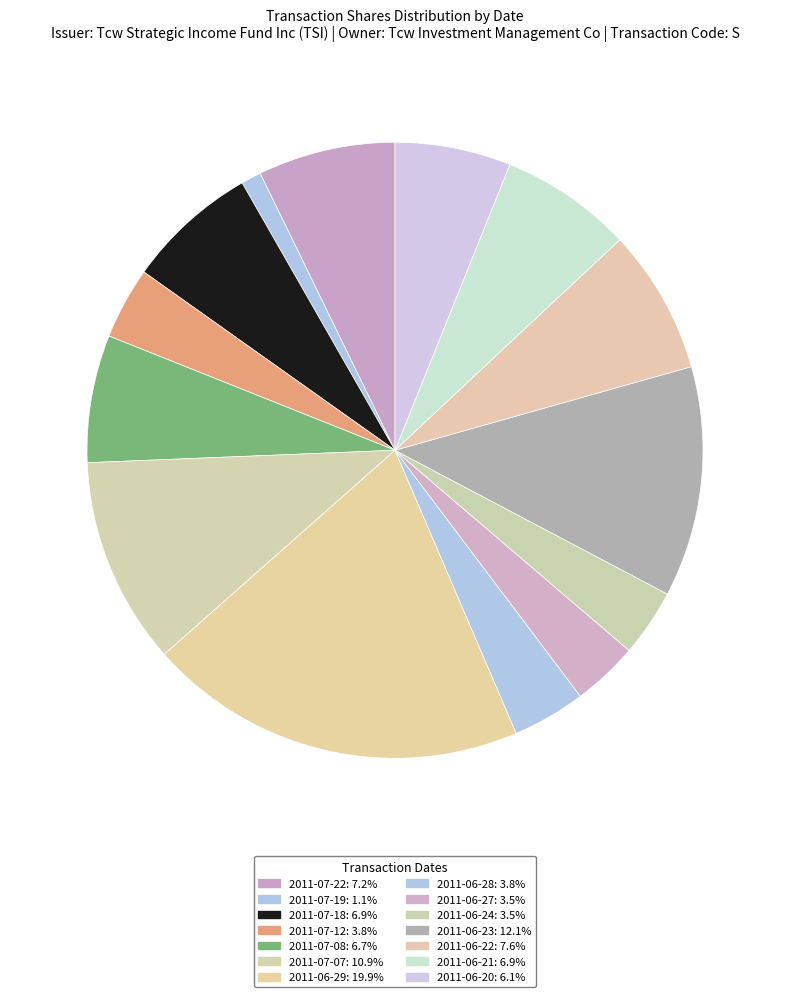

To the nearest percent, what percentage of the pie is 2011-06-24?

4%